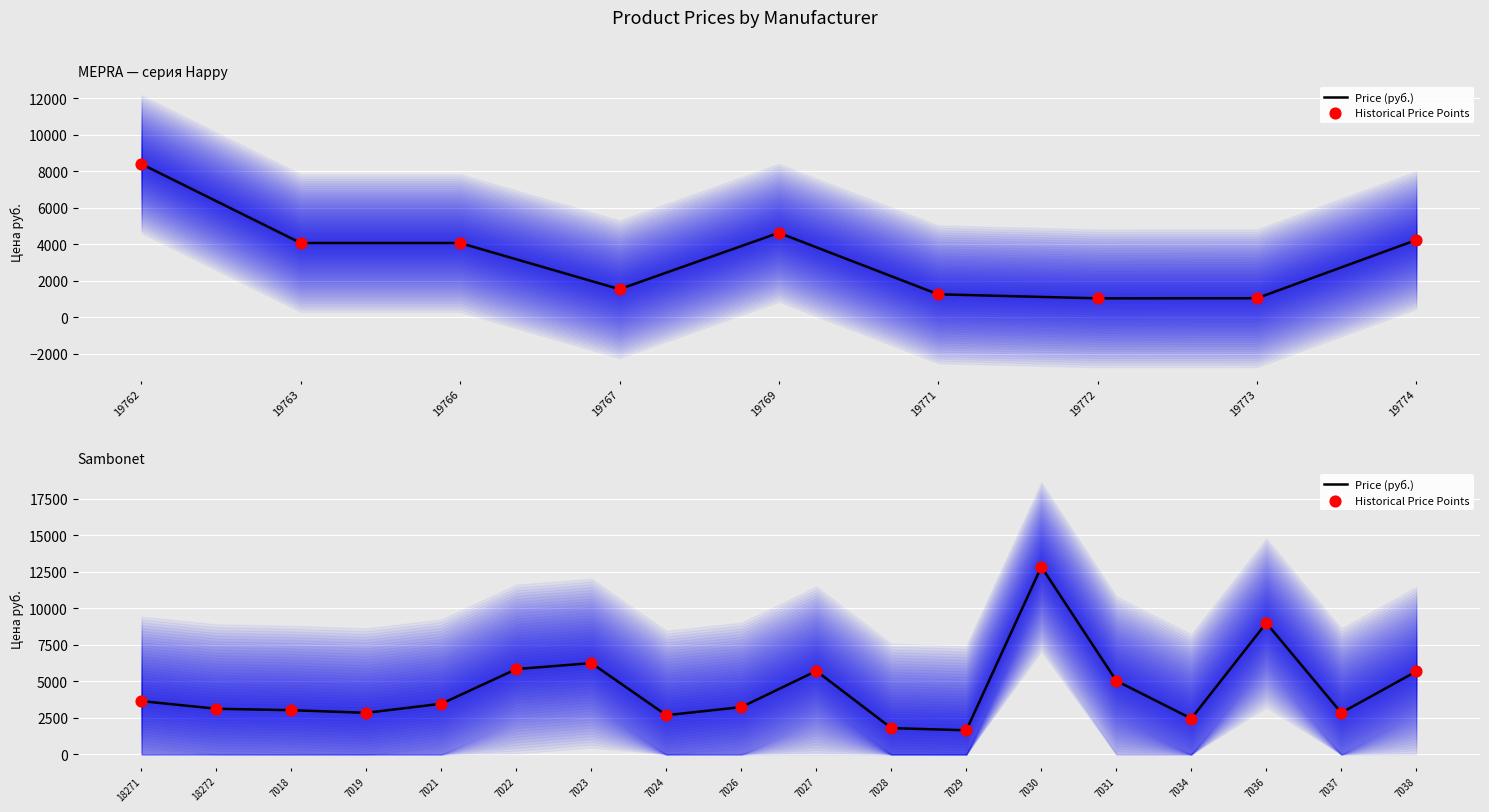

What are all the series names shown in the legend?

Price (руб.), Historical Price Points